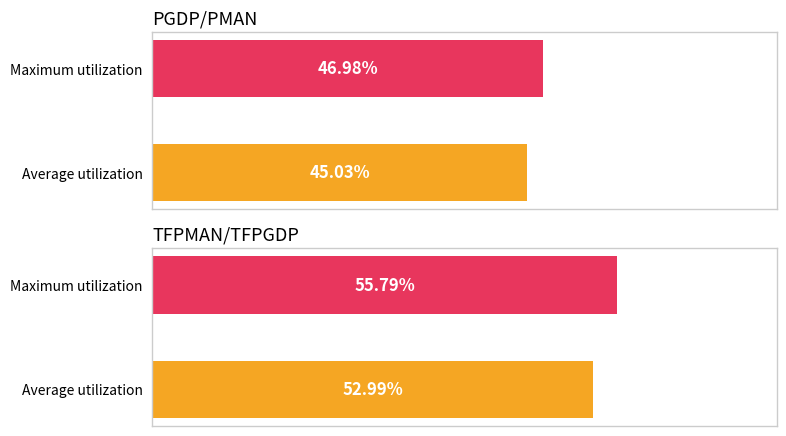

True or false: TFPMAN/TFPGDP has a value of 0.9 at Maximum utilization.

False